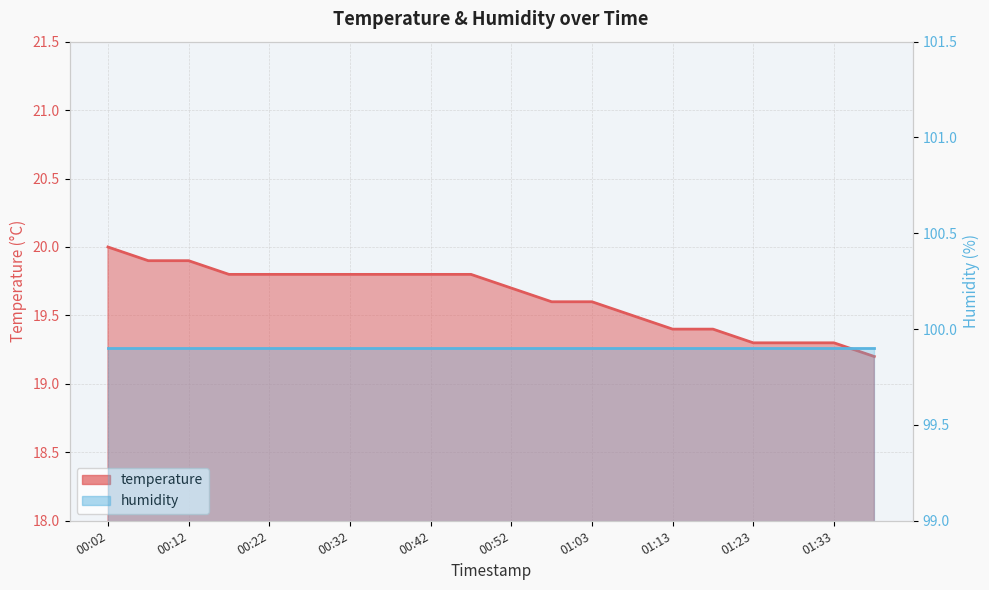

Is it true that humidity equals 21.4 at 01:13?

False